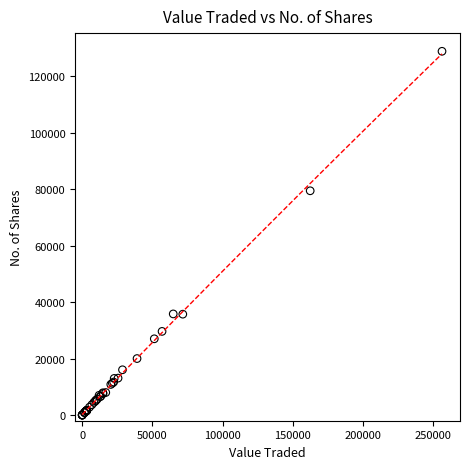

What Y value in the scatter plot is closest to 64443?

79466